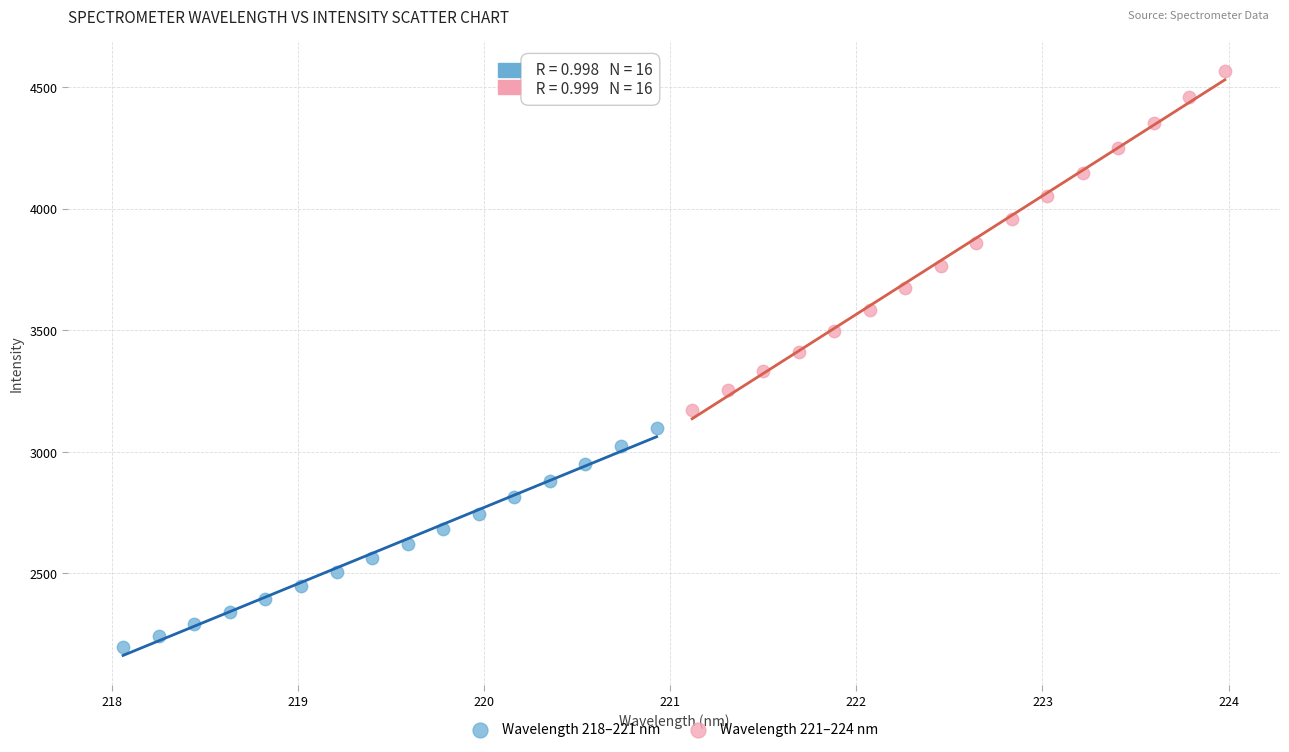

Which series reaches the maximum Y coordinate?

Wavelength 221–224 nm